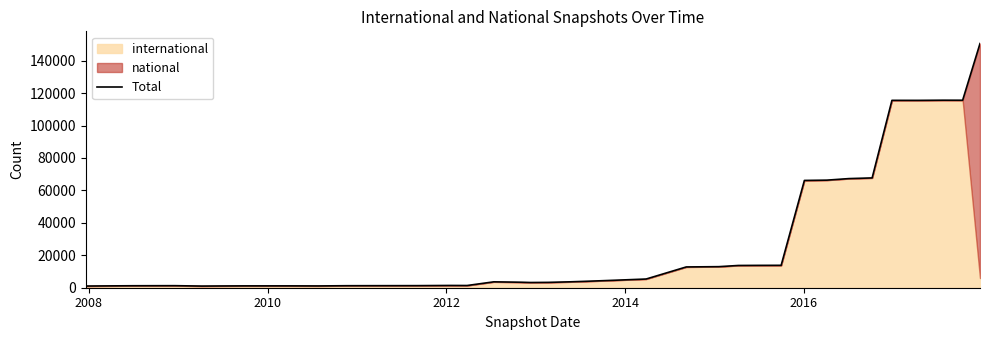

What is the maximum value shown in the chart?

150537